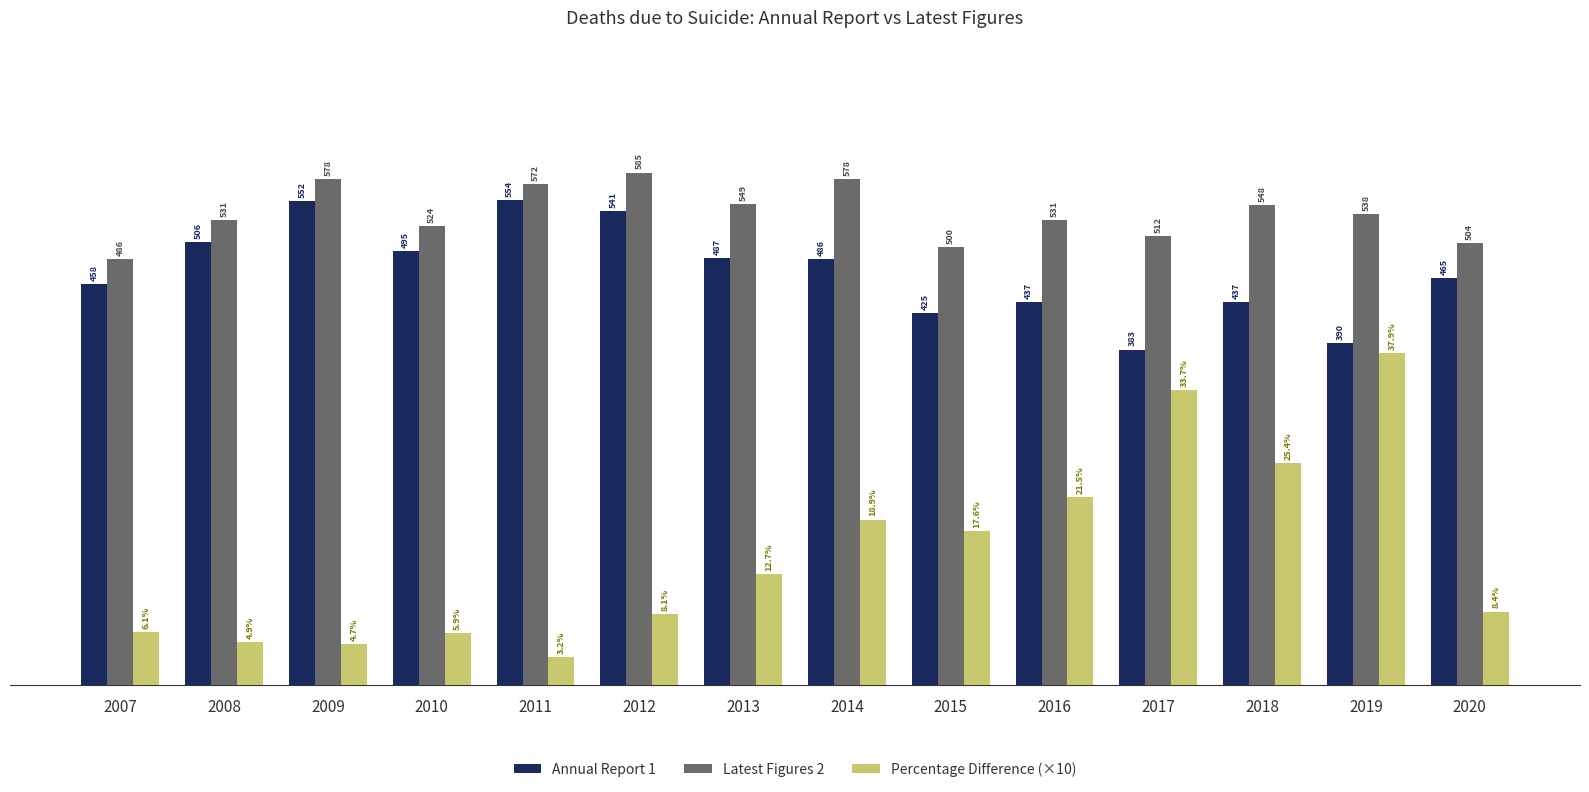

Which series changed the most between 2009 and 2010?

Annual Report 1